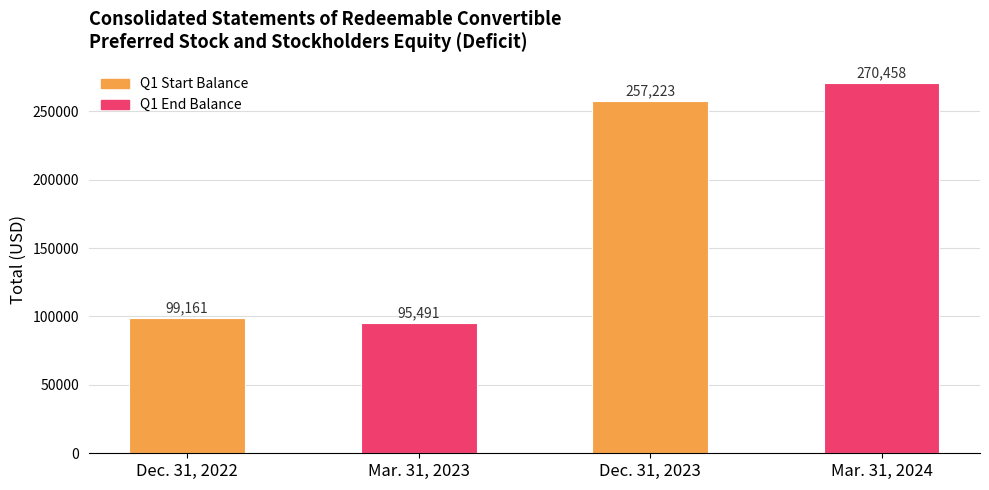

What is the approximate value at Dec. 31, 2022, to the nearest 10?

99160